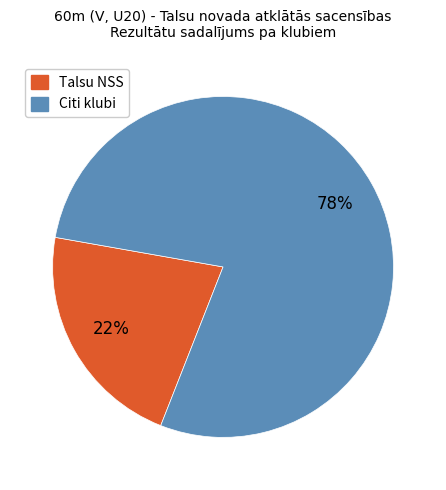

Does any single category account for the majority?

Yes